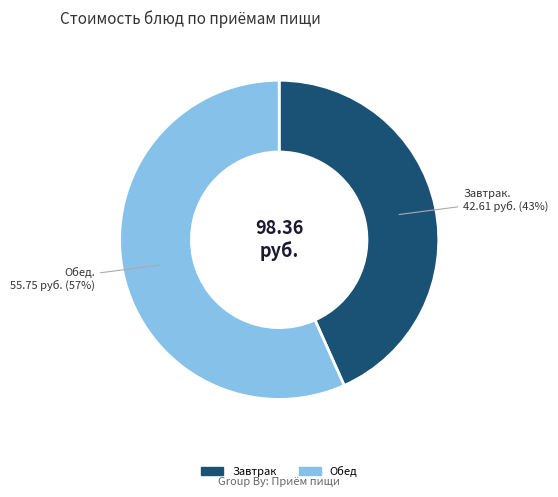

Count the number of slices in the pie.

2